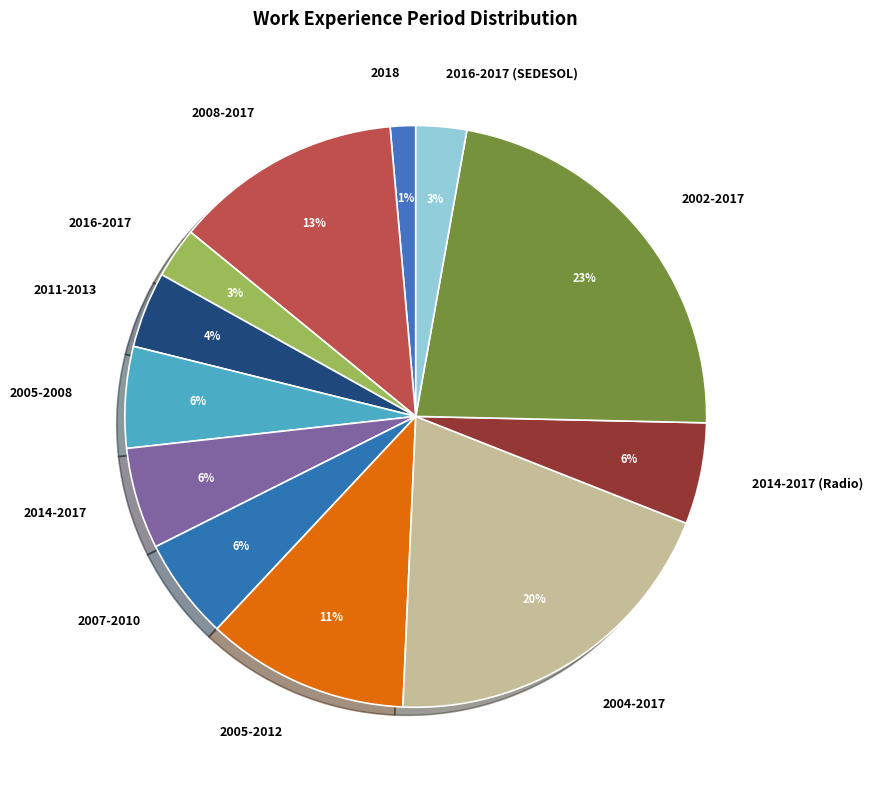

To the nearest percent, what is the combined percentage of 2011-2013 and 2008-2017?

17%